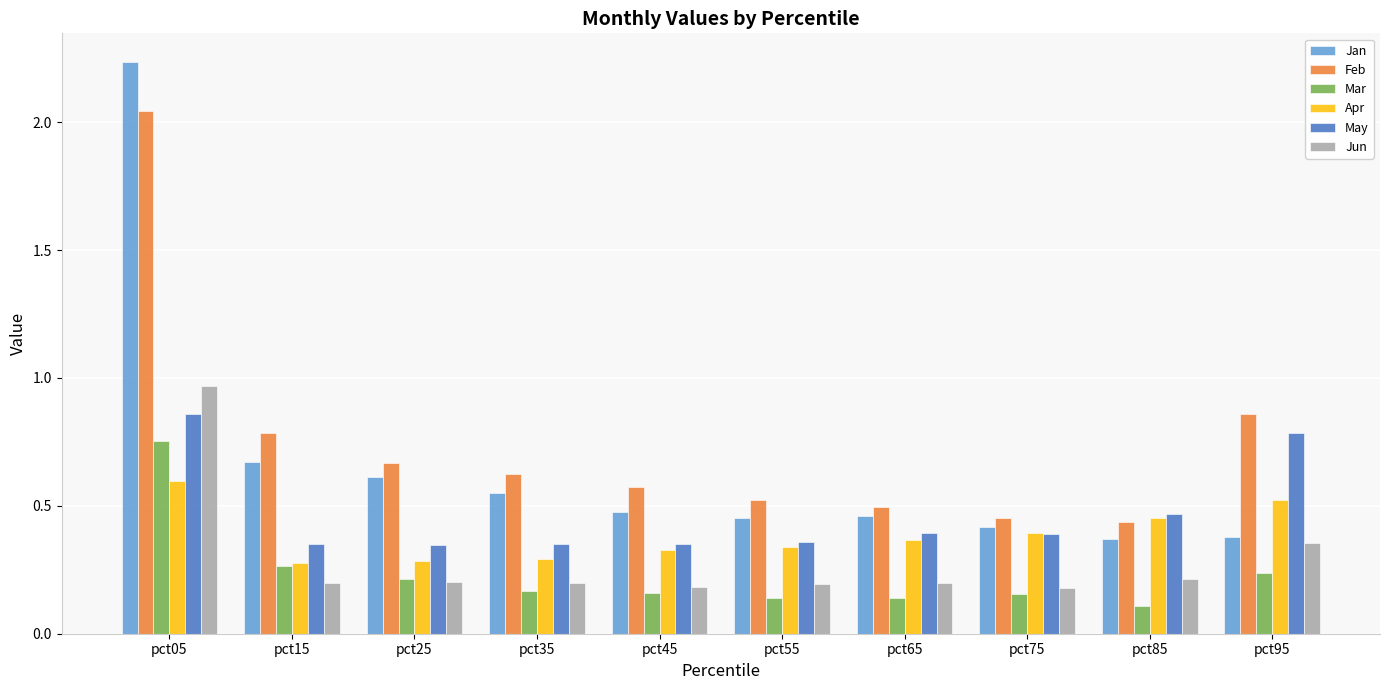

Which label corresponds to the largest value in the chart?

pct05